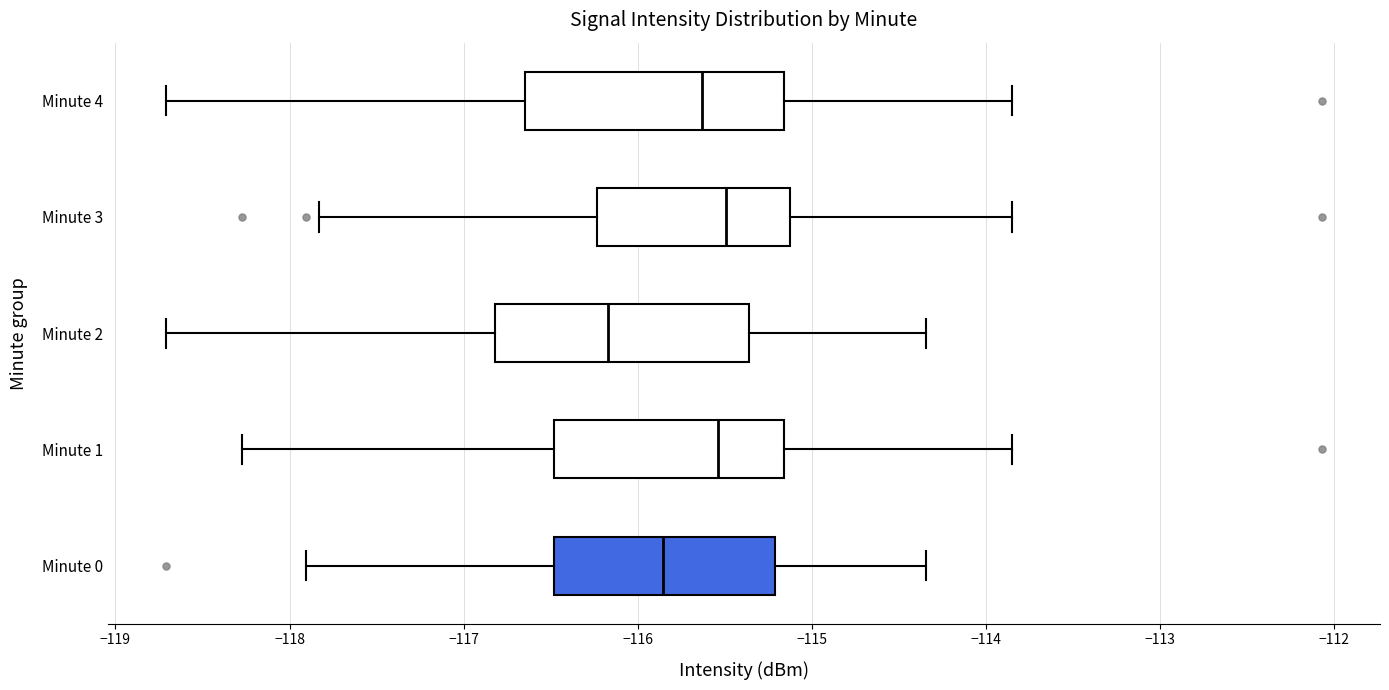

Reading bottom to top, read every box against the x-axis: the position of its median line, the range the box covers, and the ends of its whiskers. The values are not printed on the chart, so give them approximately, as read against the axis.

Minute 0: median -115.9, box -116.5 to -115.2, whiskers -117.9 to -114.3
Minute 1: median -115.5, box -116.5 to -115.2, whiskers -118.3 to -113.9
Minute 2: median -116.2, box -116.8 to -115.4, whiskers -118.7 to -114.3
Minute 3: median -115.5, box -116.2 to -115.1, whiskers -117.8 to -113.9
Minute 4: median -115.6, box -116.6 to -115.2, whiskers -118.7 to -113.9